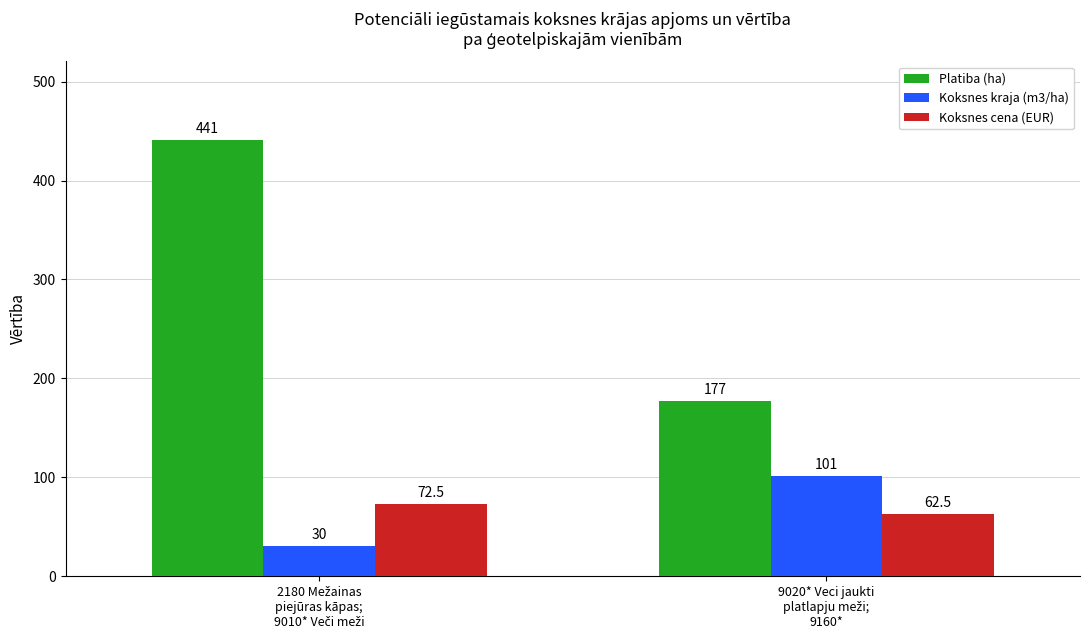

List the series in order of their peak value, highest first.

Platiba (ha), Koksnes kraja (m3/ha), Koksnes cena (EUR)